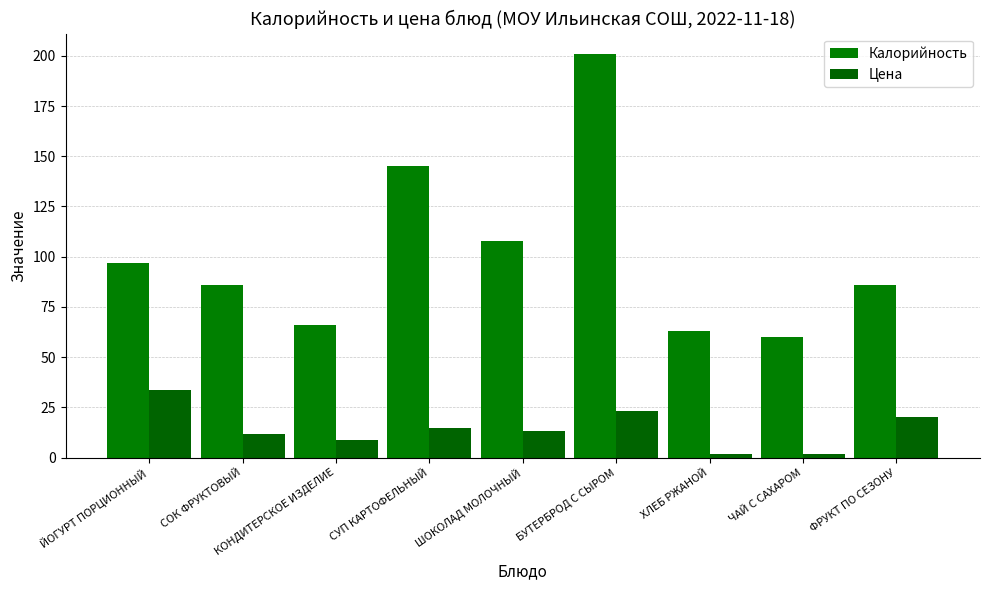

Which has a higher value, СОК ФРУКТОВЫЙ or ФРУКТ ПО СЕЗОНУ?

СОК ФРУКТОВЫЙ